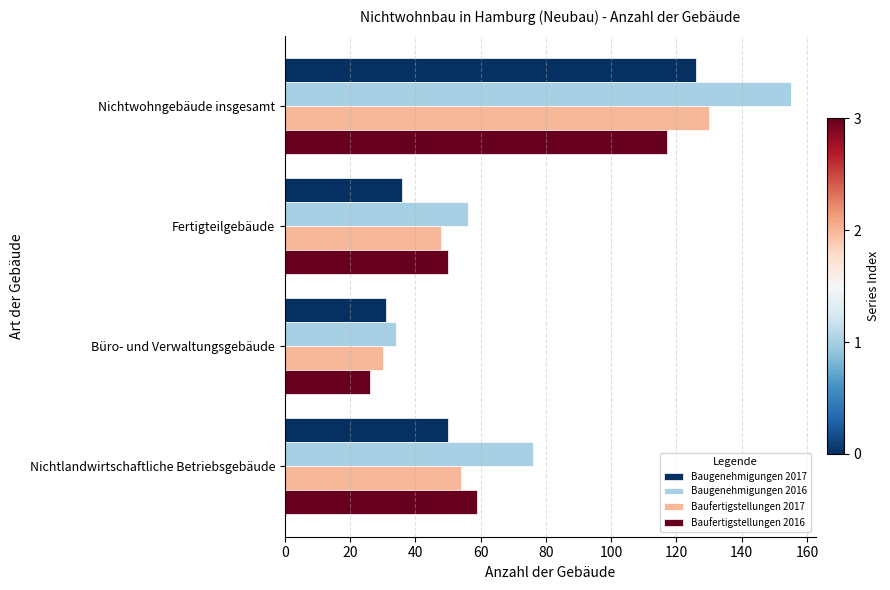

Is it true that Baugenehmigungen 2016 equals 102 at Nichtwohngebäude insgesamt?

False